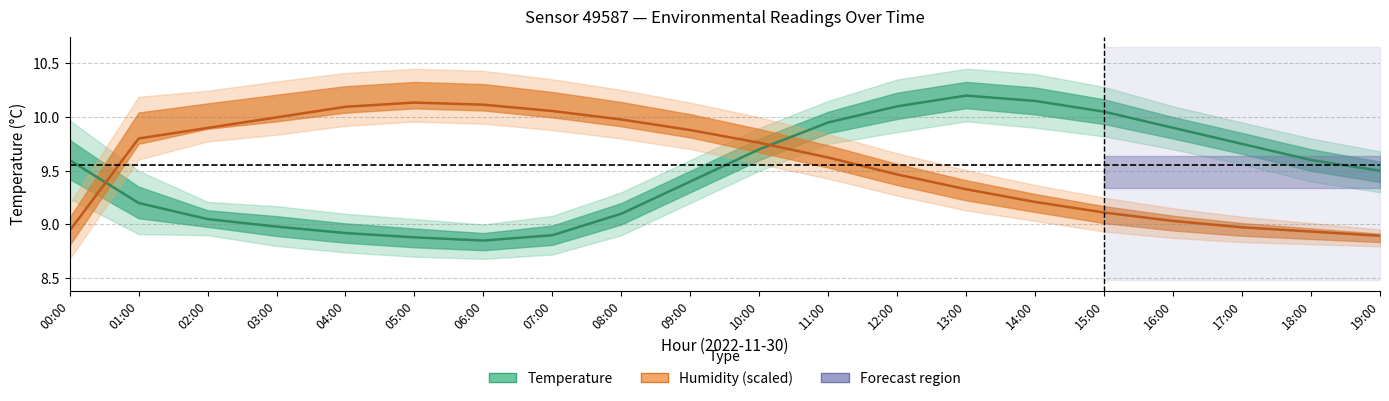

Which category has the highest value across all series?

13:00